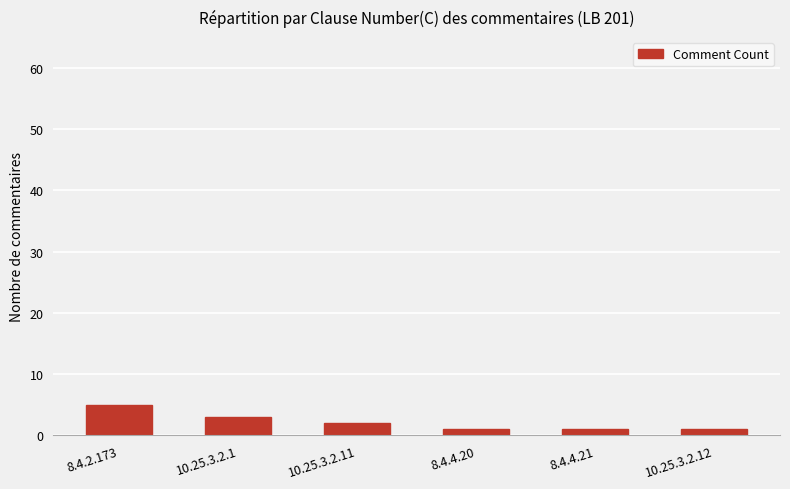

What position from the right is 10.25.3.2.11?

4